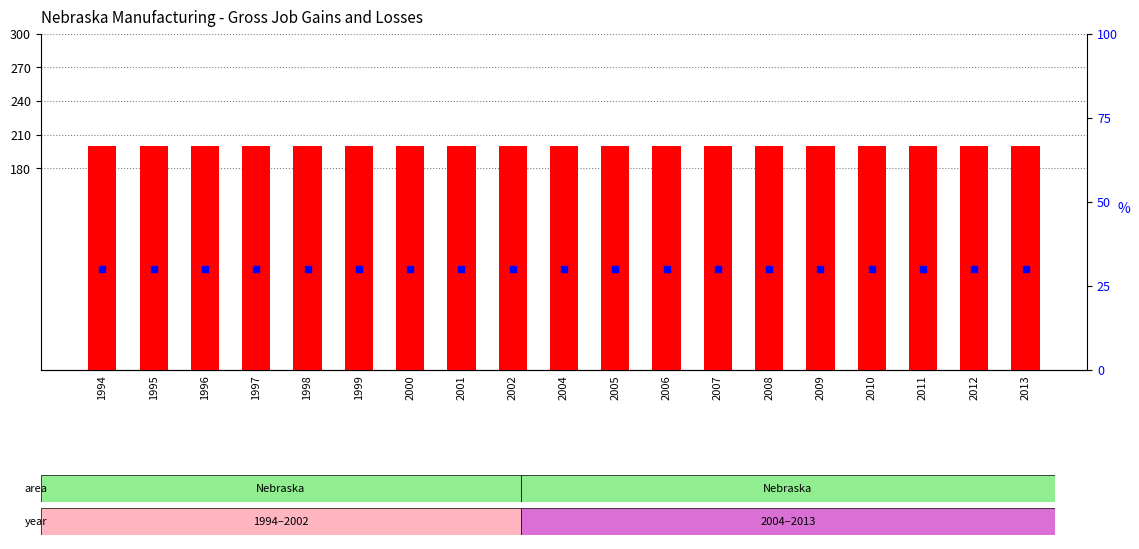

At how many categories does at least one series exceed 138?

19